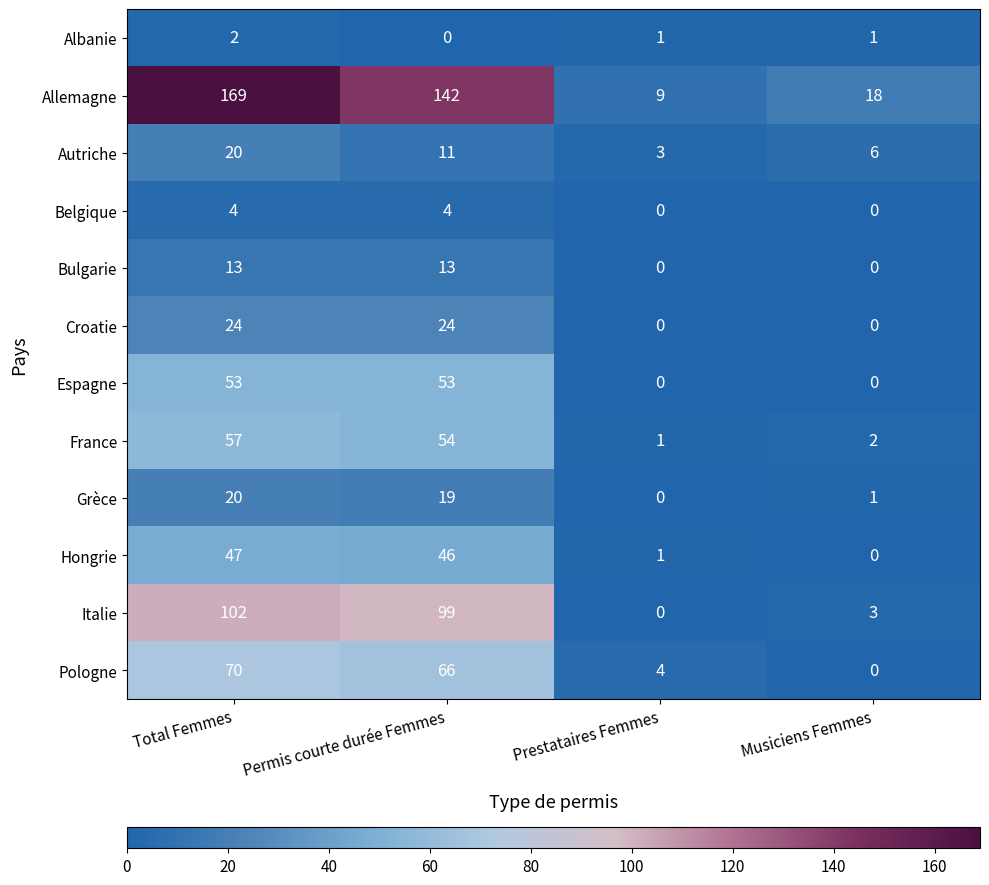

How many values in the Espagne series are below 53?

2